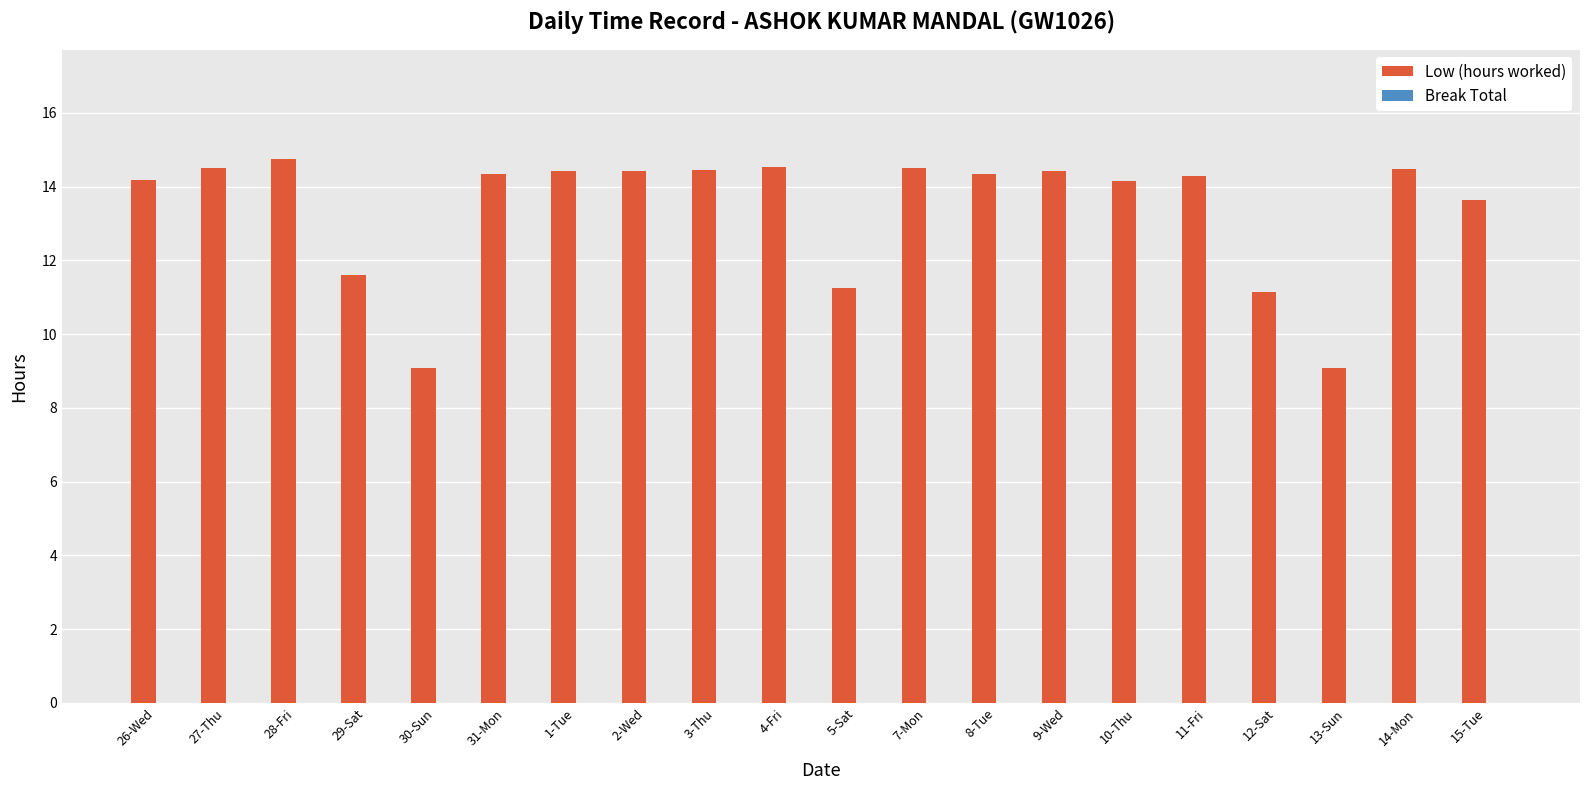

What is the smallest value displayed?

9.1